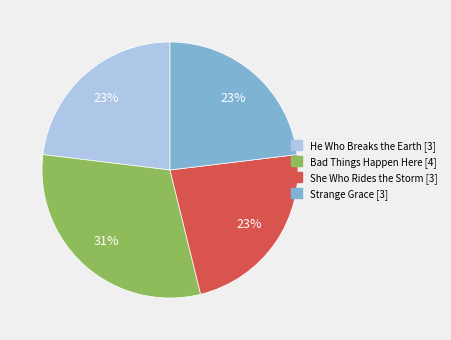

To the nearest percent, what portion does Bad Things Happen Here represent?

31%